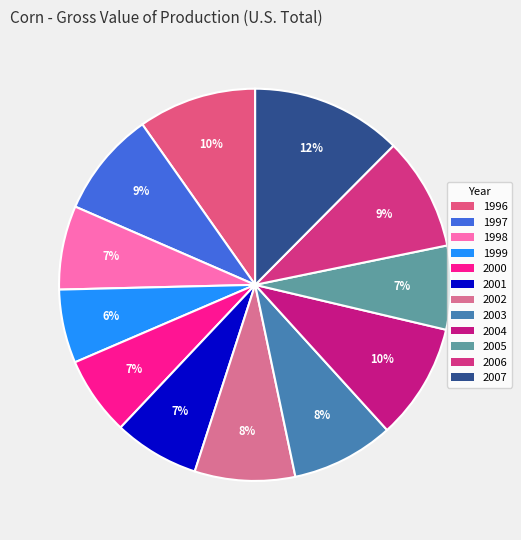

The 2001 slice represents 17% of the pie. True or false?

False